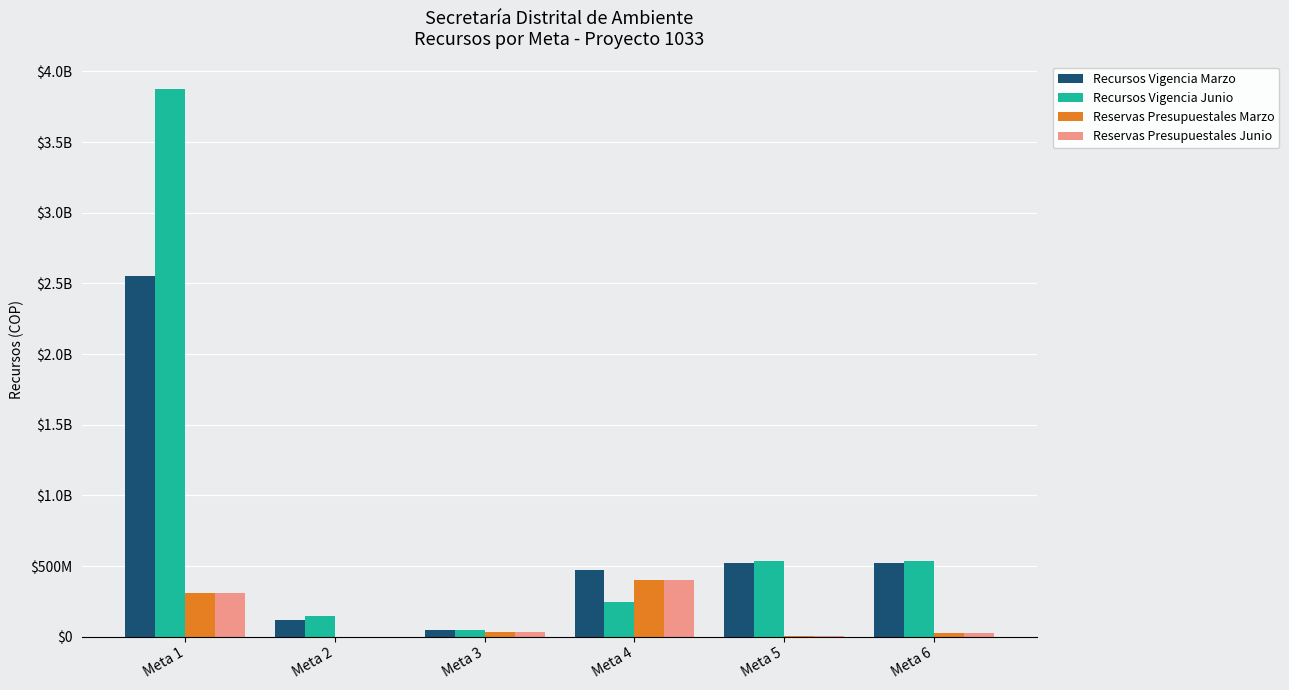

Are the bars horizontal?

No